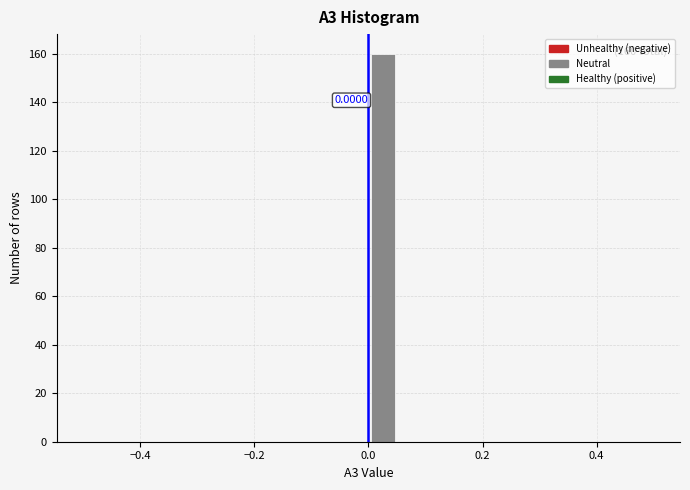

Around what value on the x-axis is the tallest bar? Give the approximate position of its centre, as read against the axis.

0.02